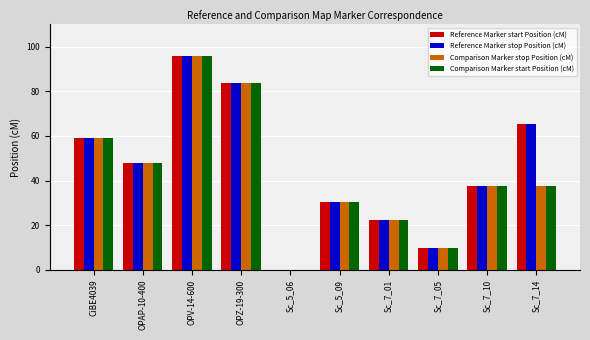

At which label does Reference Marker start Position (cM) reach its peak?

OPV-14-600